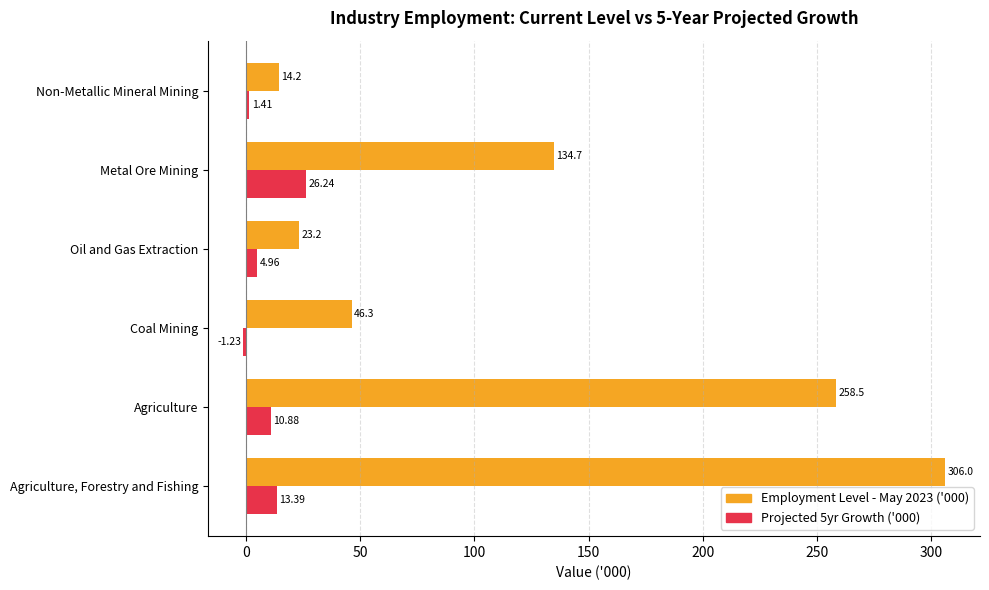

How many data points in Projected 5yr Growth ('000) are above 10?

3